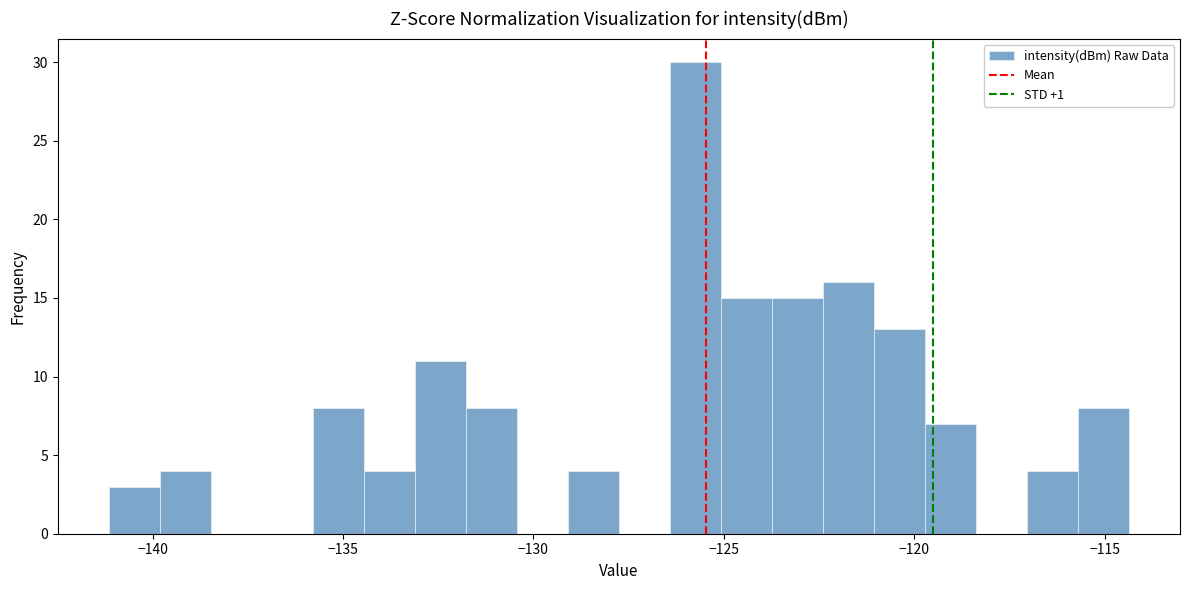

Around what value on the x-axis is the tallest bar? Give the approximate position of its centre, as read against the axis.

-125.5